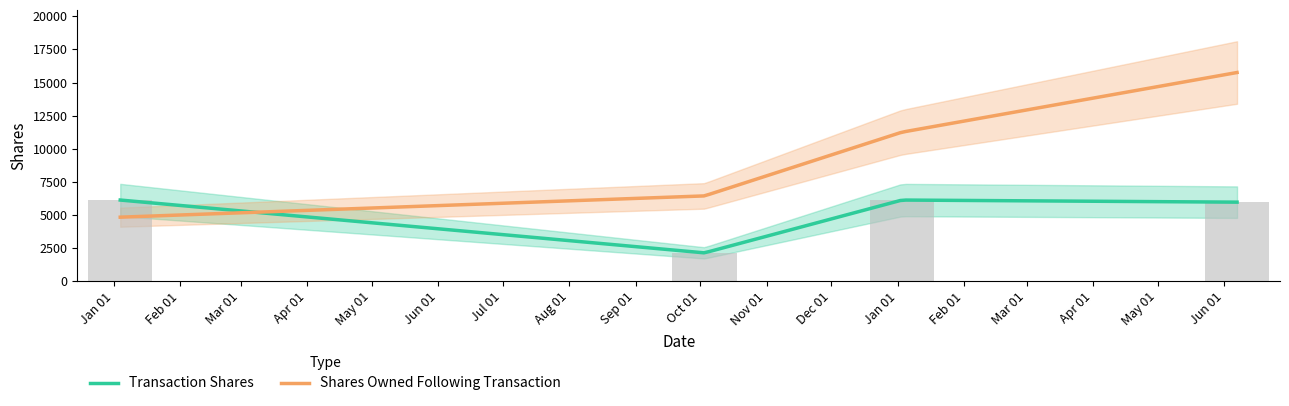

What is the difference between the maximum and minimum values in the transactionShares series?

3992